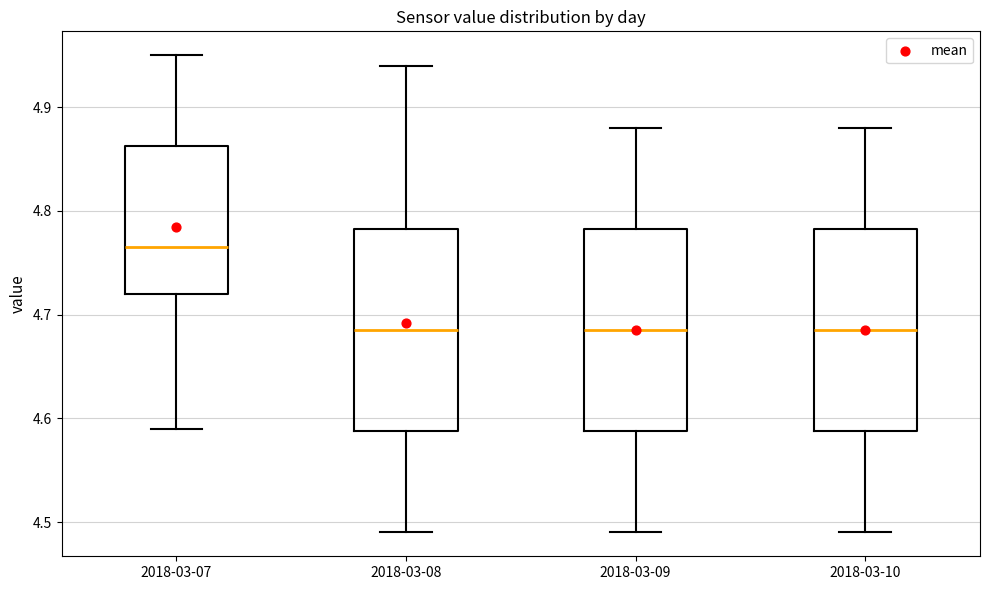

Reading left to right, transcribe this box plot: for each box, give where its median line is, the range the box spans, and where its two whiskers end, as read against the y-axis. The values are not printed on the chart, so give them approximately, as read against the axis.

2018-03-07: median 4.77, box 4.72 to 4.86, whiskers 4.59 to 4.95
2018-03-08: median 4.69, box 4.59 to 4.78, whiskers 4.49 to 4.94
2018-03-09: median 4.69, box 4.59 to 4.78, whiskers 4.49 to 4.88
2018-03-10: median 4.69, box 4.59 to 4.78, whiskers 4.49 to 4.88